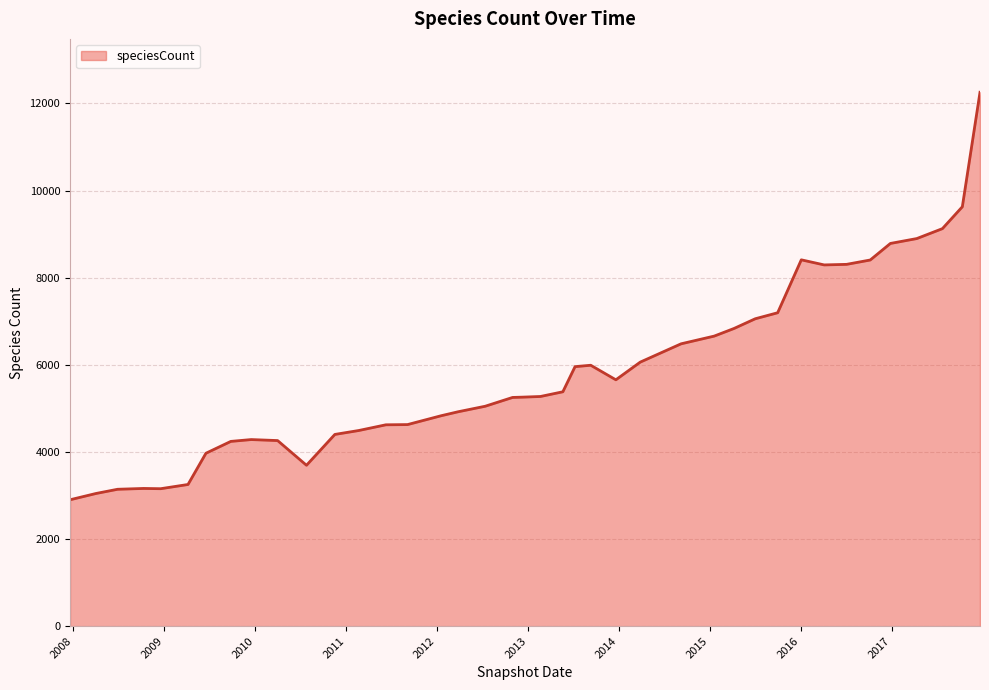

What is the difference between the maximum and minimum values?

9354